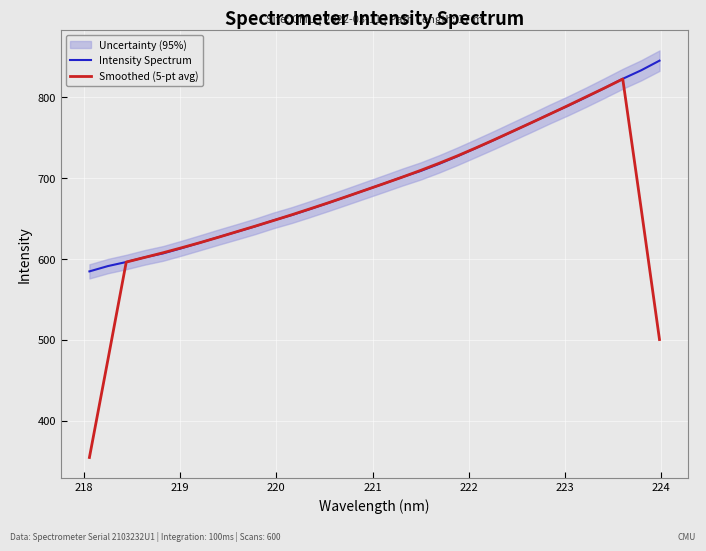

What is the minimum value for Smoothed (5-pt avg)?

354.4